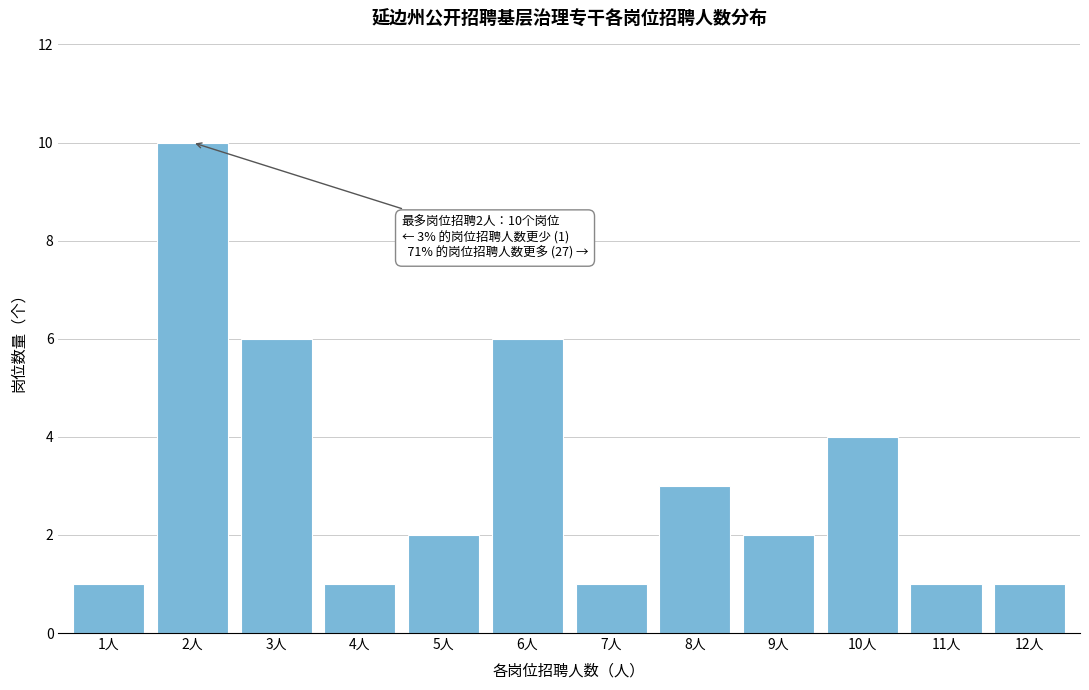

Reading left to right, what are all the values shown in this chart?

1人=1	2人=10	3人=6	4人=1	5人=2	6人=6	7人=1	8人=3	9人=2	10人=4	11人=1	12人=1